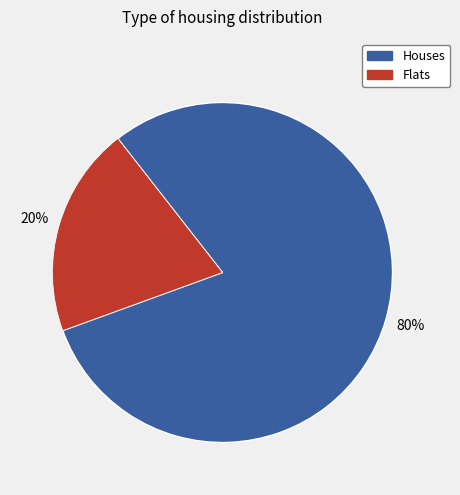

To the nearest percent, what is the difference between the largest and smallest slice percentages?

60%